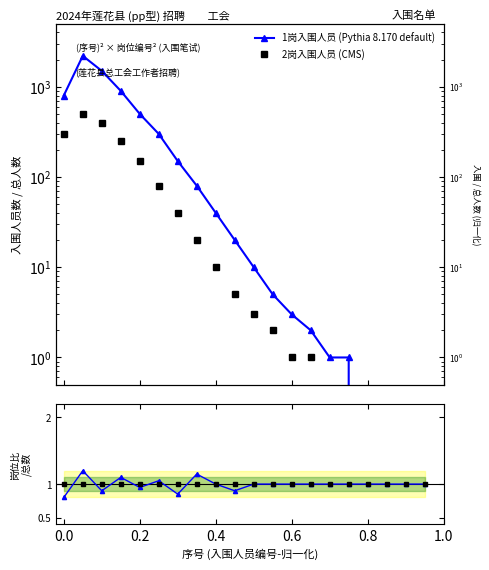

What is the maximum value shown in the chart?

2200.0